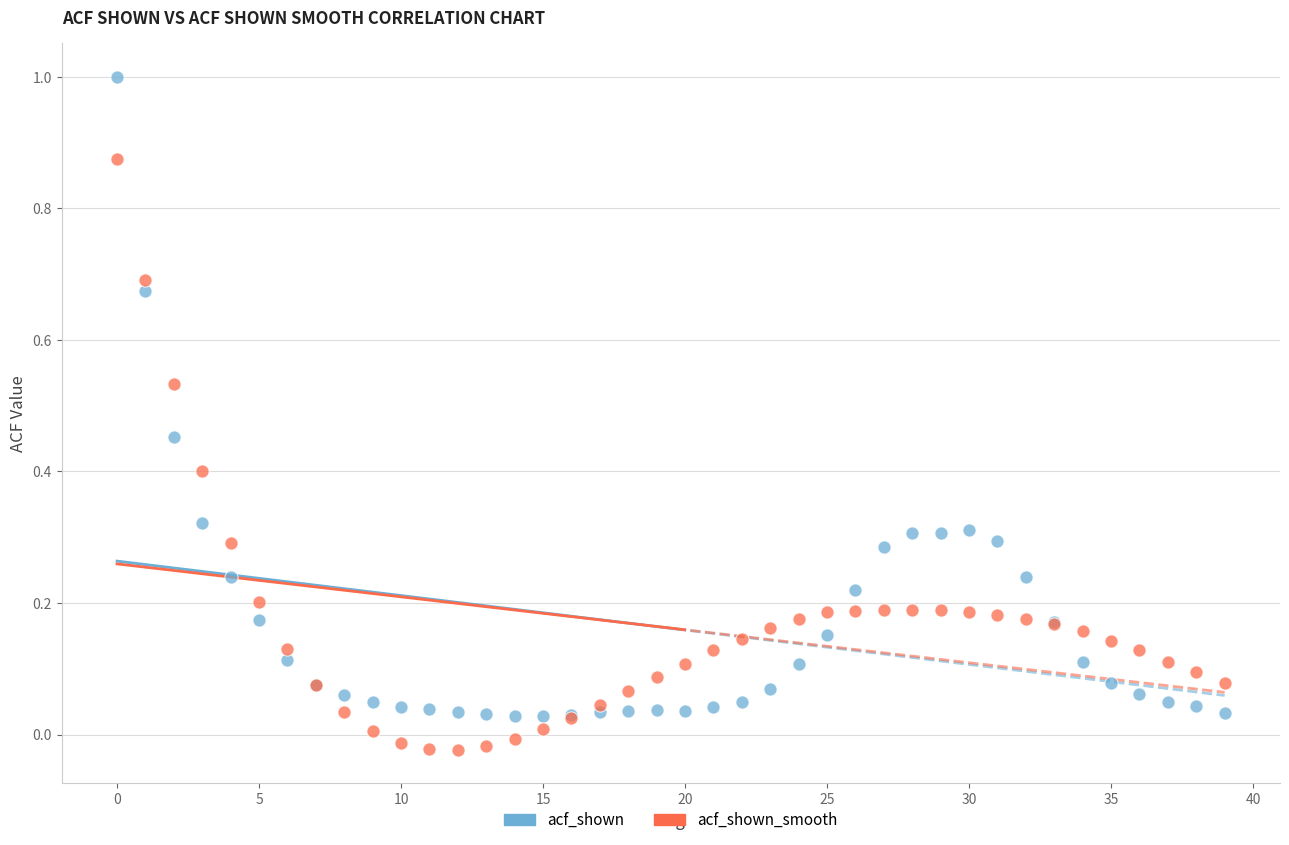

Which series contains the highest Y value?

acf_shown